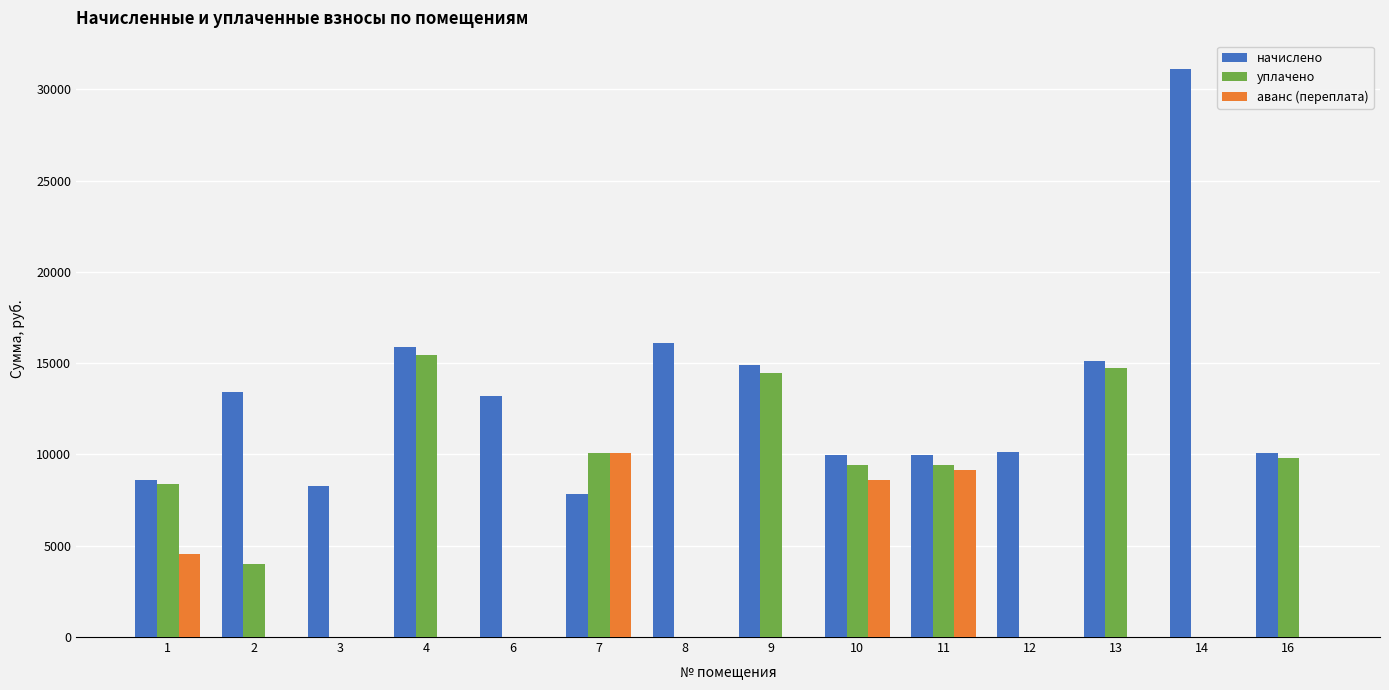

Which series has the largest total across all categories?

начислено